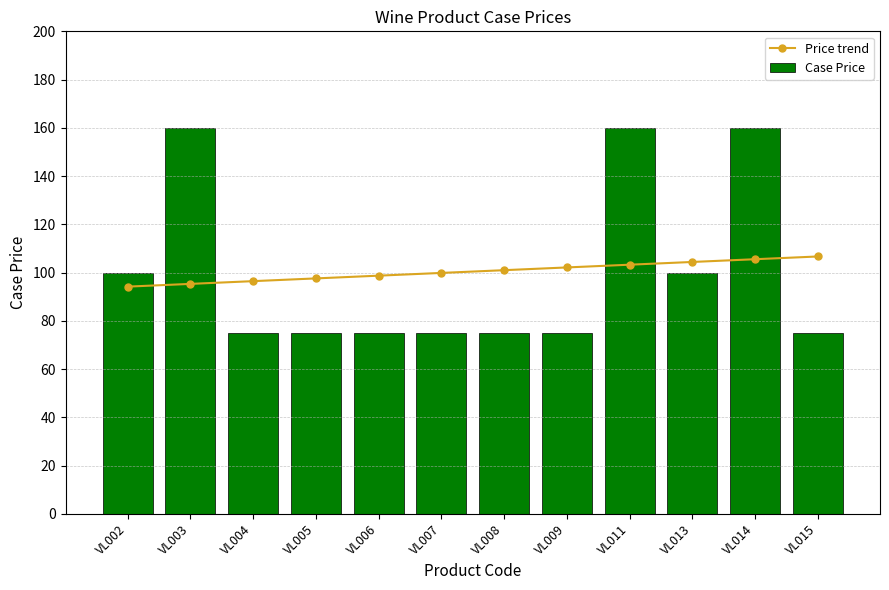

What is the total value across all series at VL004?

171.4